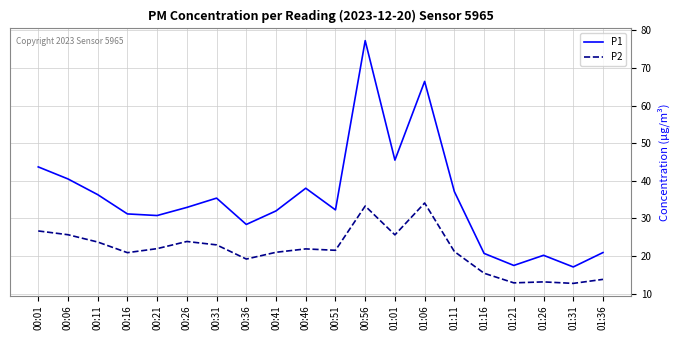

In P1, how many points are lower than both neighbors (excluding endpoints)?

6